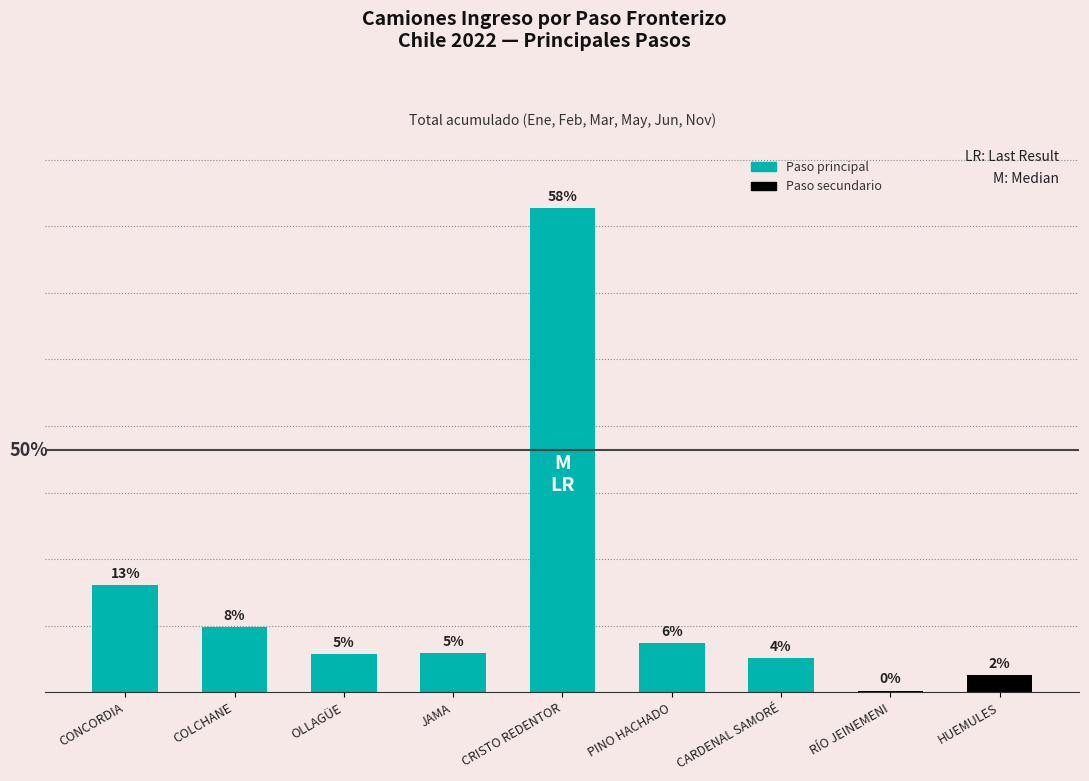

Approximately how many times larger is the value at CONCORDIA compared to COLCHANE?

1.6